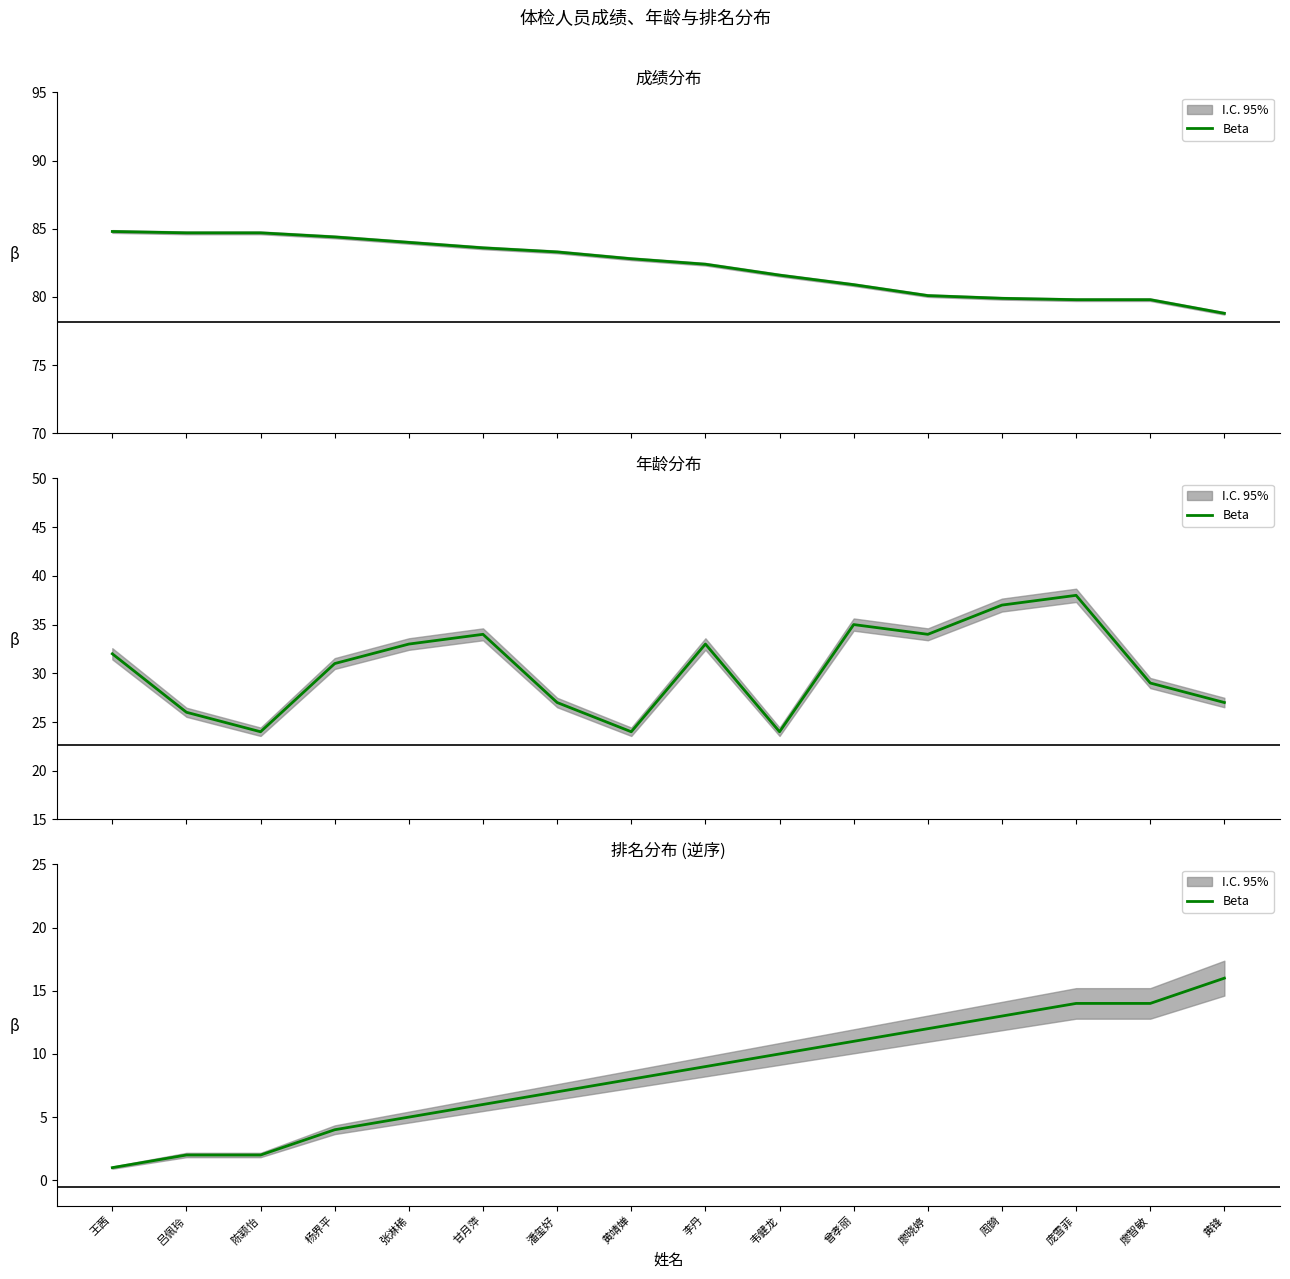

What is the value of the 7th point from the left?

7